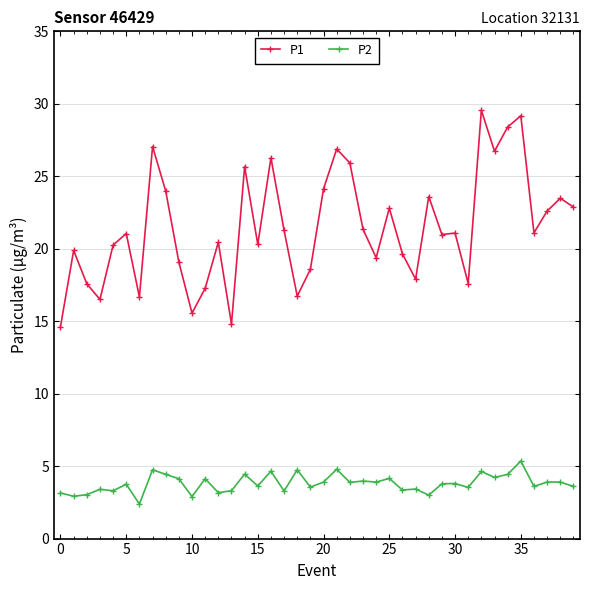

What is the minimum value for P1?

14.6